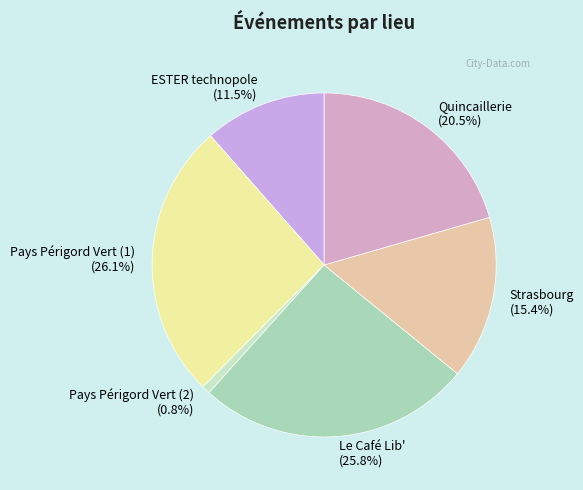

What is the smallest slice in the pie chart?

Pays Périgord Vert (2)